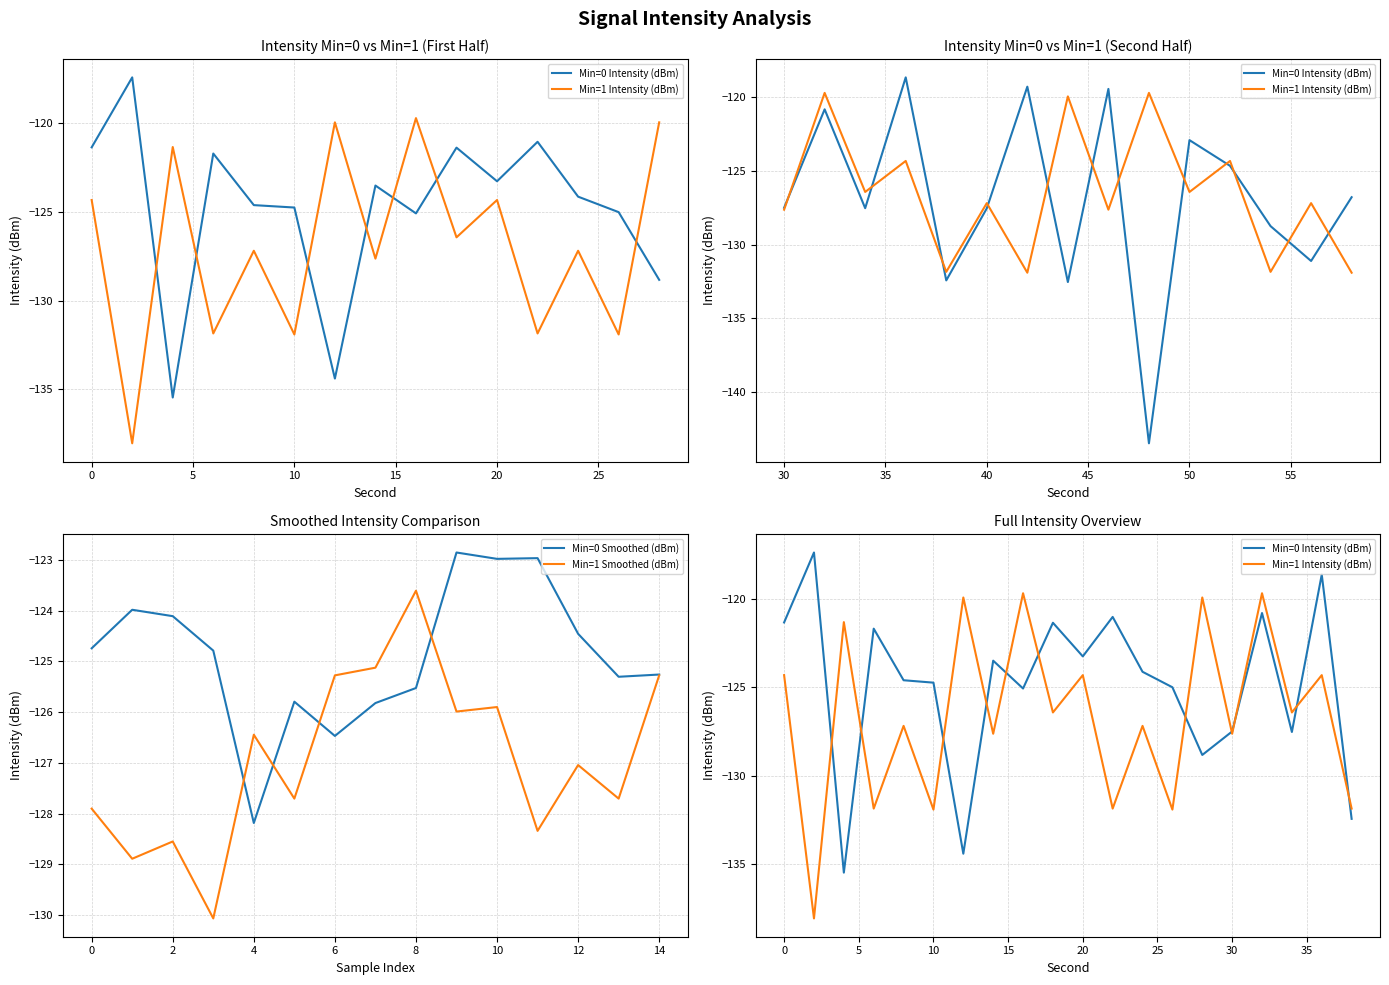

The Max Intensity (dBm) series shows -177.3 at 18. True or false?

False